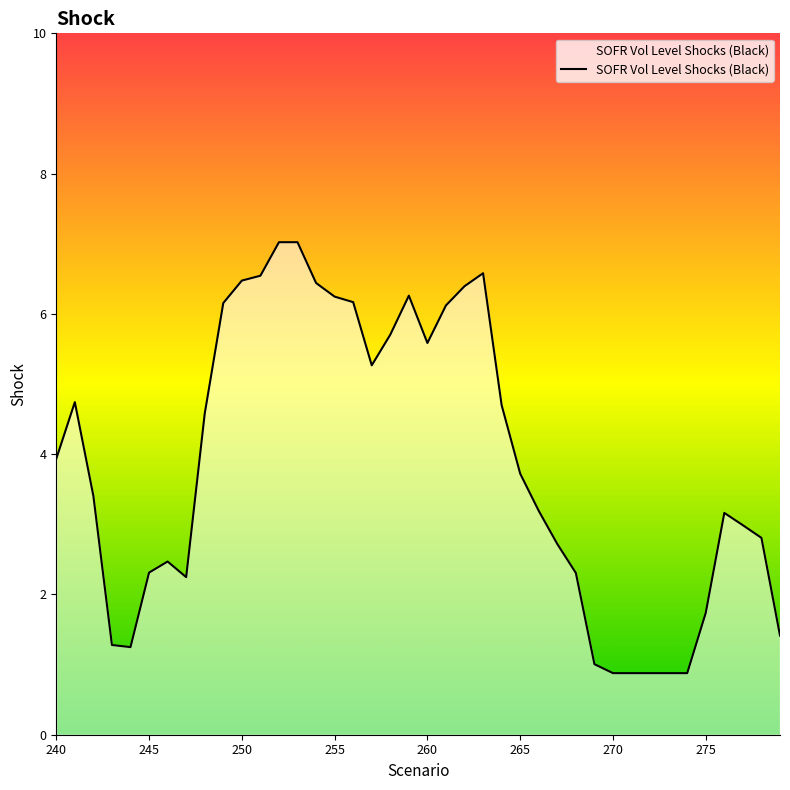

What is the greatest value displayed?

7.0